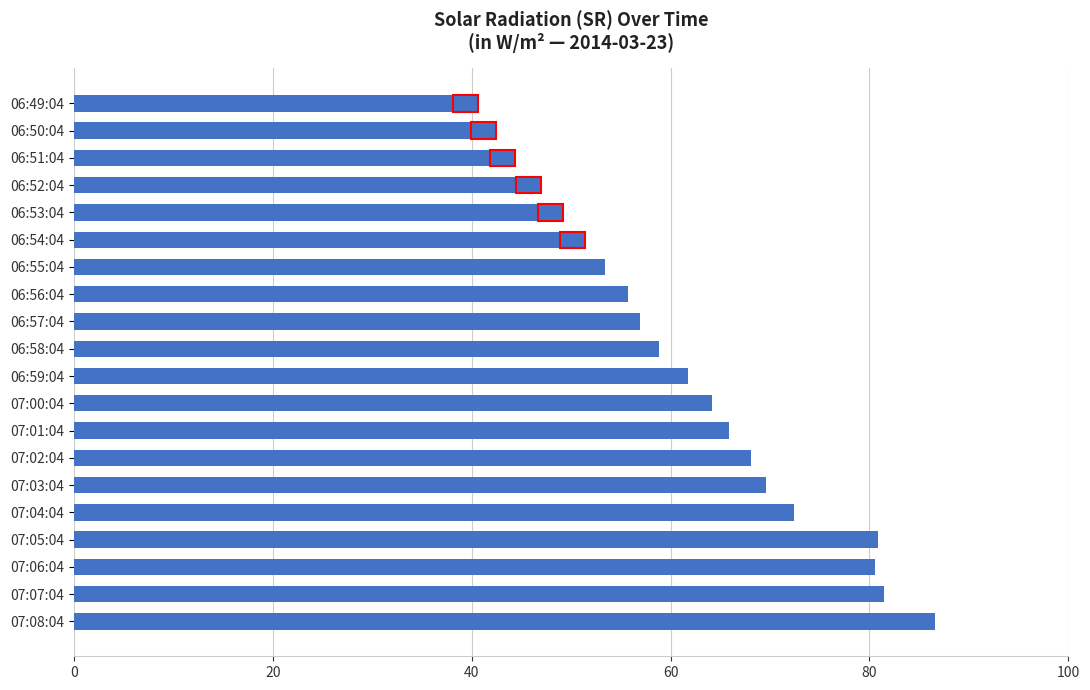

Between 07:05:04 and 06:59:04, which is larger?

07:05:04